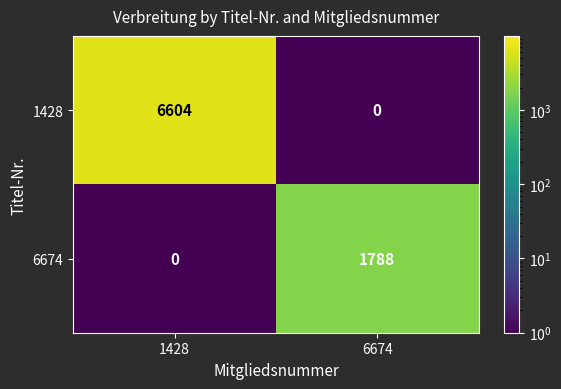

Reading left to right, transcribe all the data shown in this chart.

1428: 6604	0
6674: 0	1788